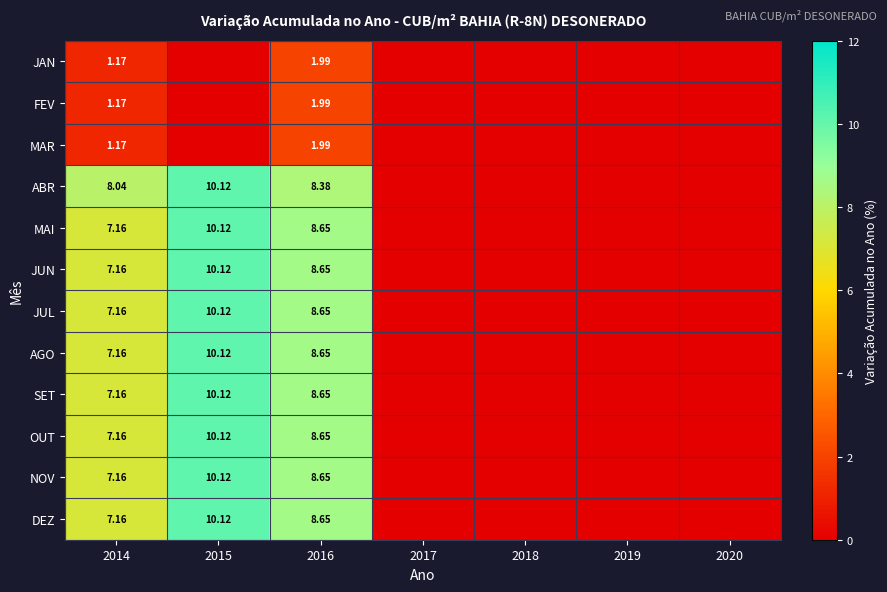

The JUL series shows 5.4 at 2020. True or false?

False